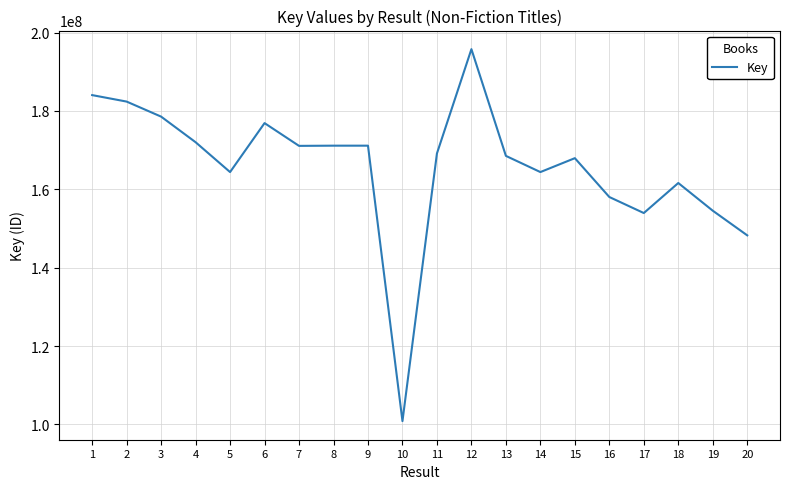

What value does the data have at 15, to the nearest 50?

167938200